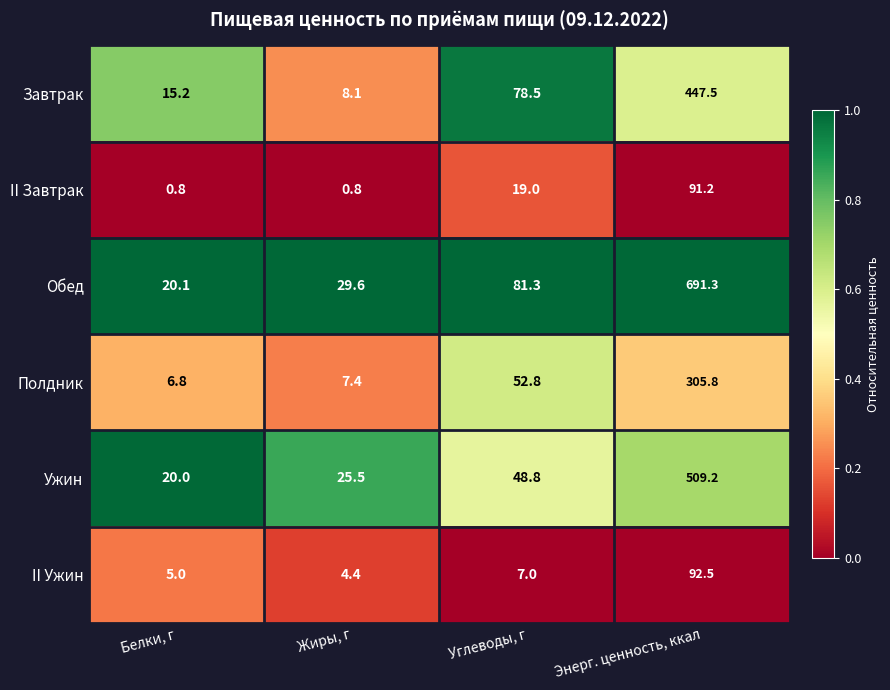

Which series has the largest range (max minus min)?

Обед